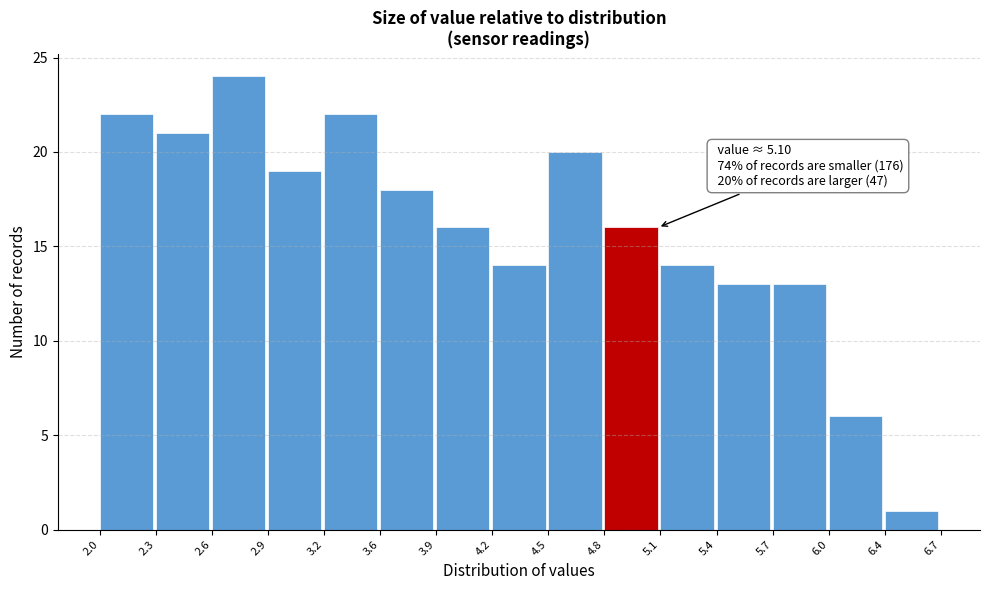

Over which range of the x-axis is the bar tallest?

2.6 to 2.9